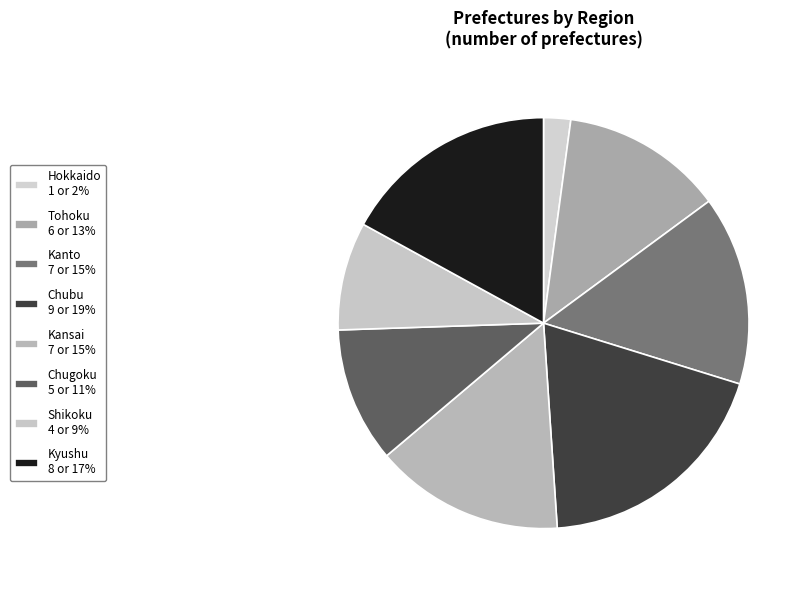

How many segments does this pie chart have?

8